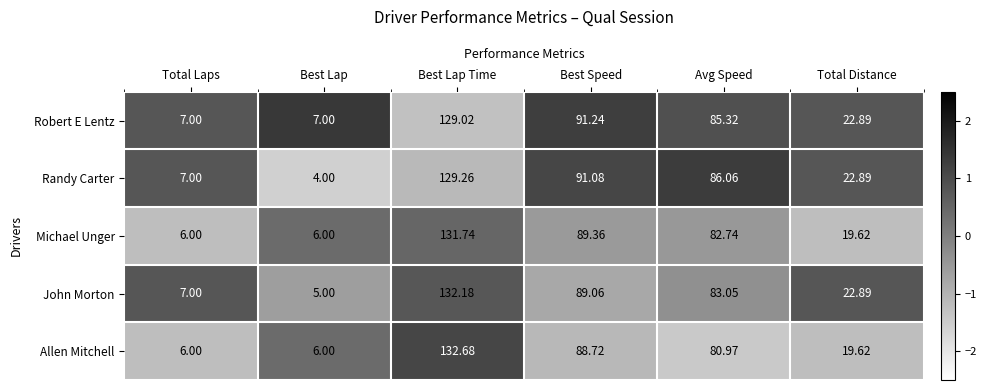

What is the spread (max minus min) of values at Best Lap?

3.0